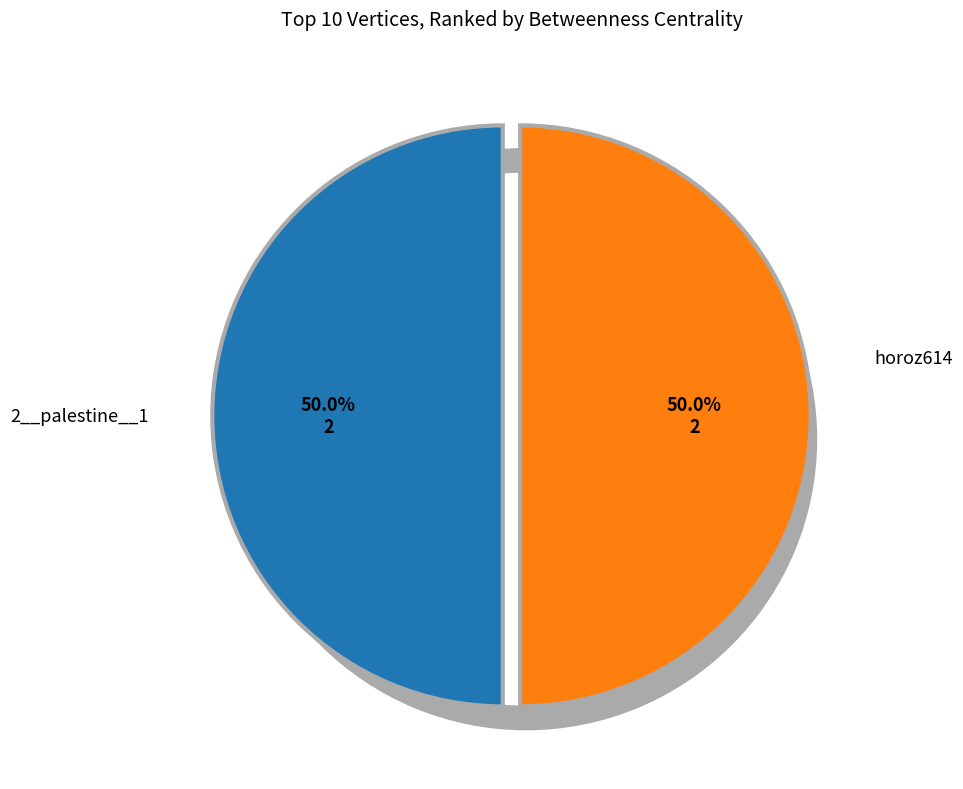

Which slice is the largest?

2__palestine__1